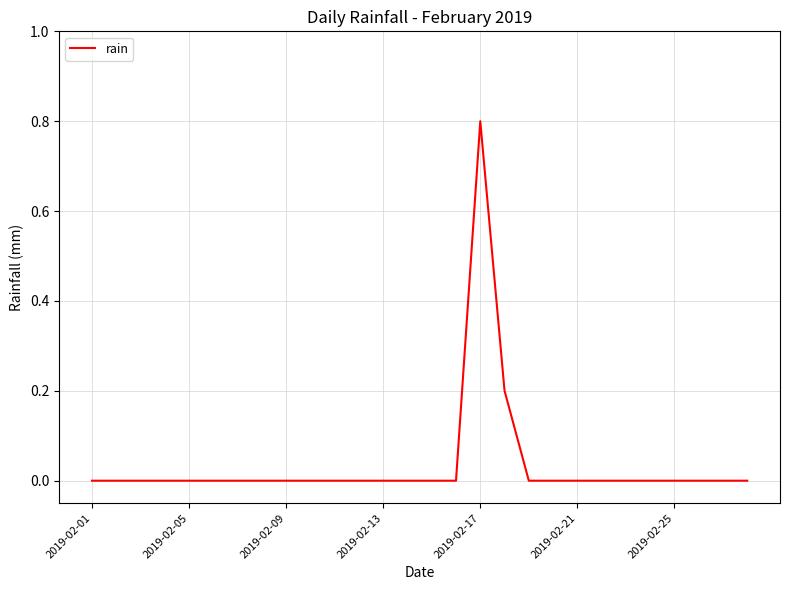

How many values are between 0 and 1?

28